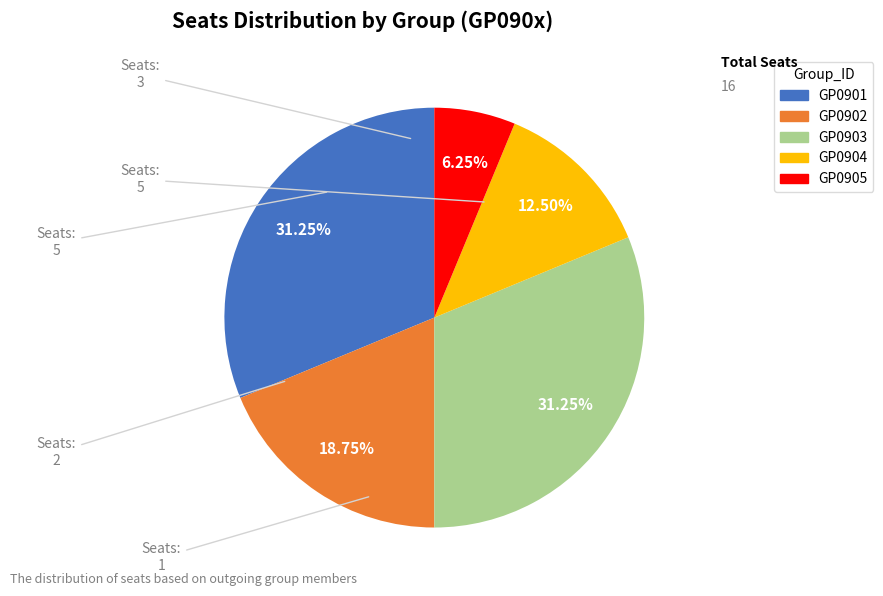

Is it true that GP0903 is 26% of the pie?

False